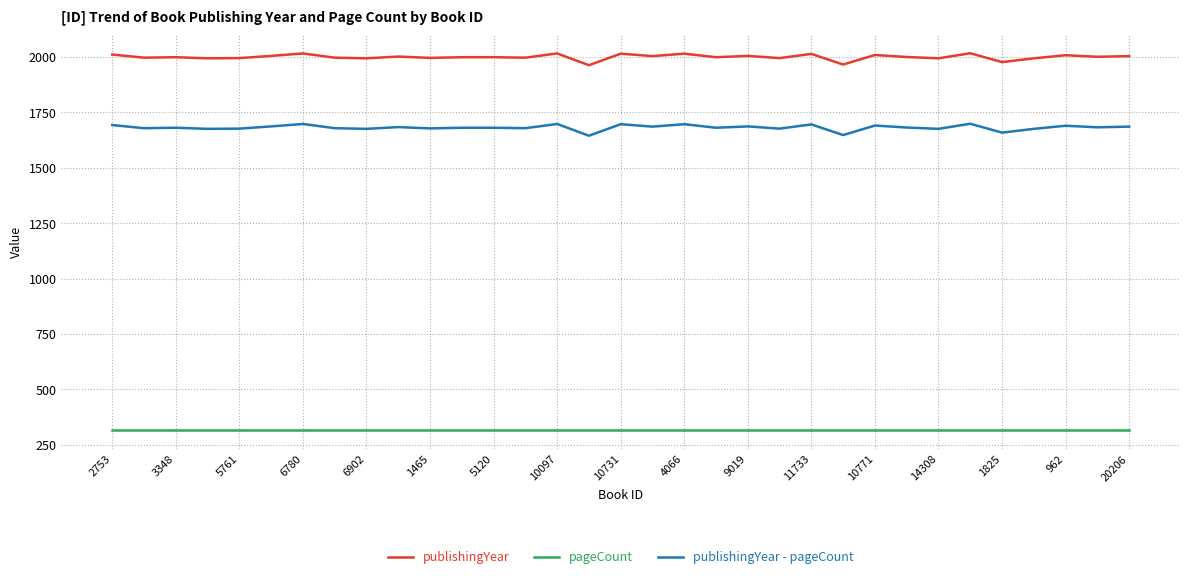

List the series in order of their overall mean, highest first.

publishingYear, publishingYear - pageCount, pageCount